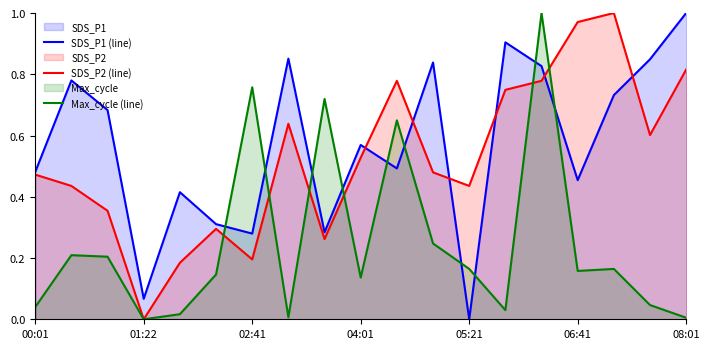

The value of SDS_P1 (line) at 04:01 is 1.0. True or false?

False